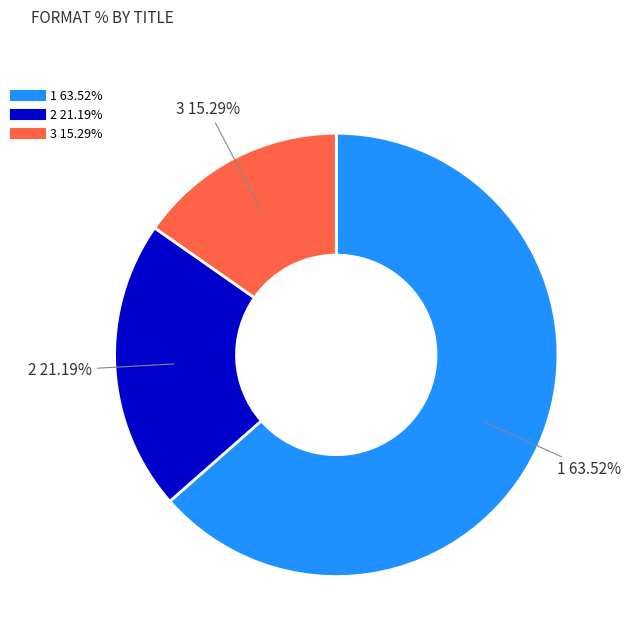

Is there a majority slice in this chart?

Yes